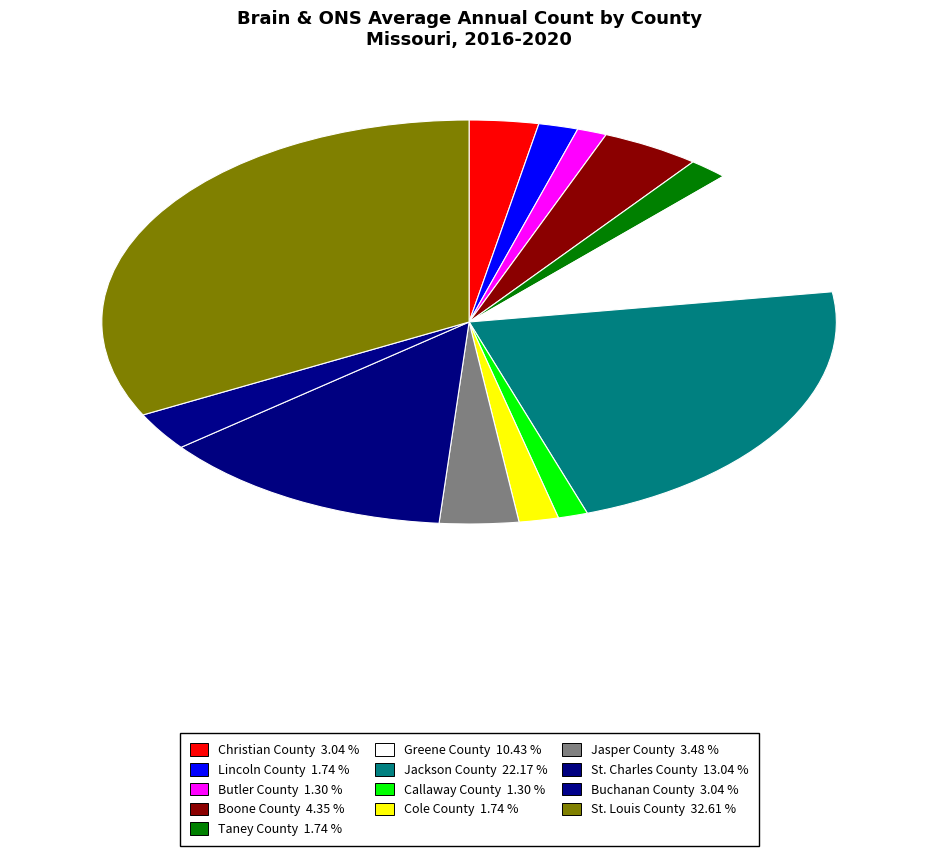

Count the number of slices in the pie.

13